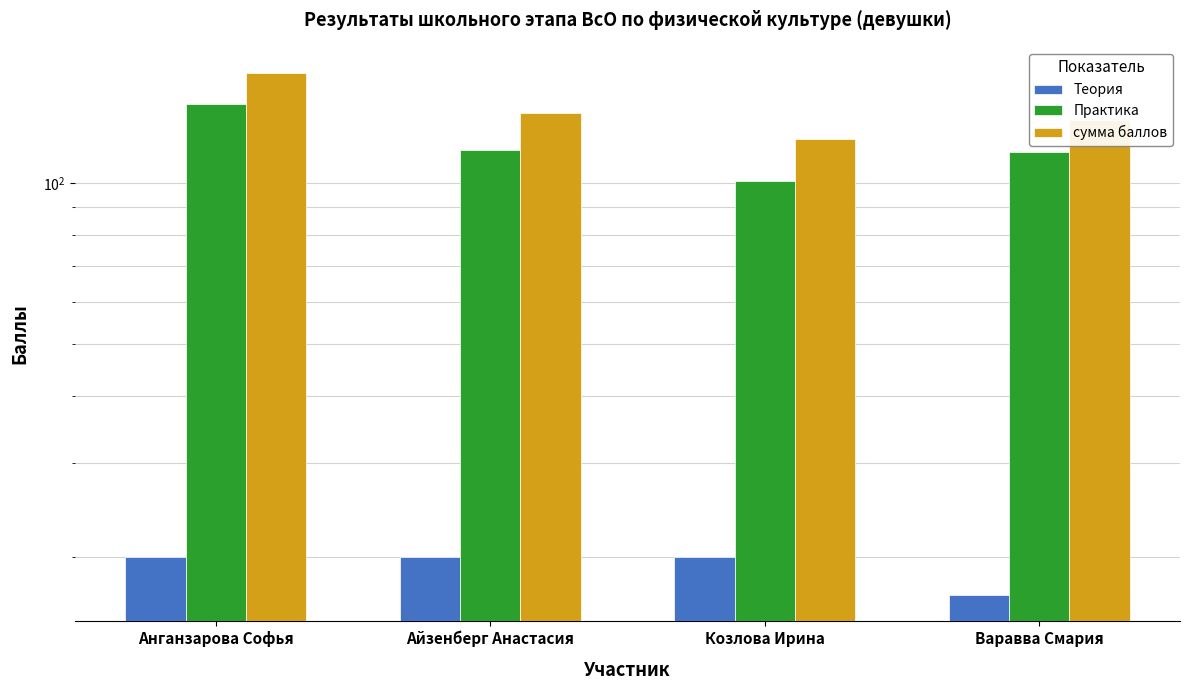

How many data points does each series have?

4